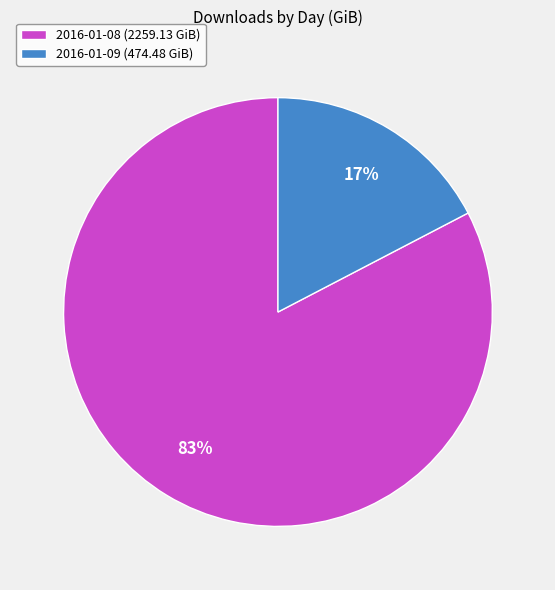

Between 2016-01-09 and 2016-01-08, which is larger?

2016-01-08